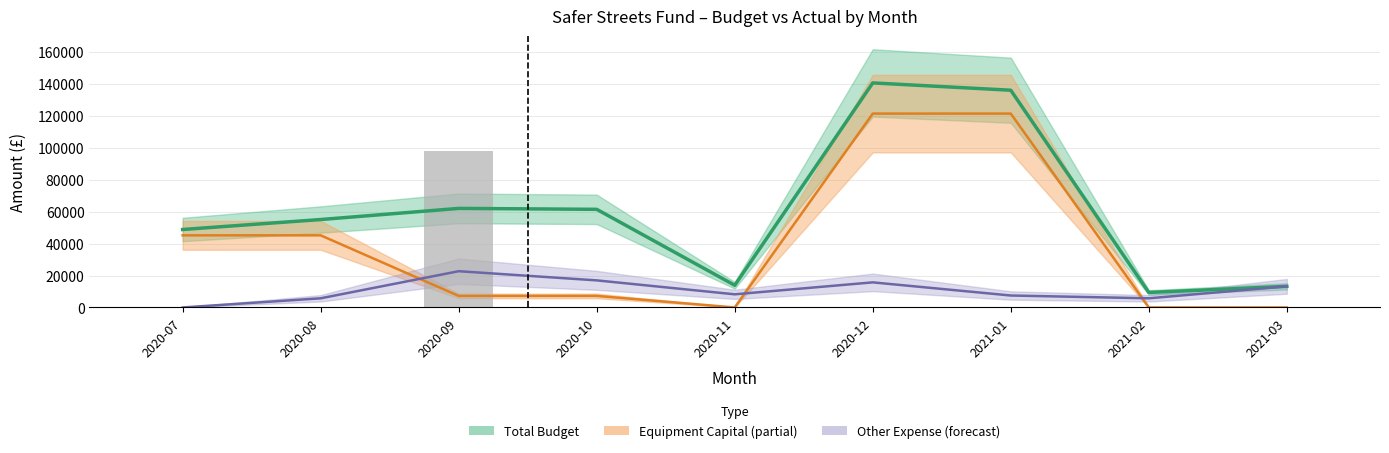

At which label does Total Budget reach its minimum?

2021-02